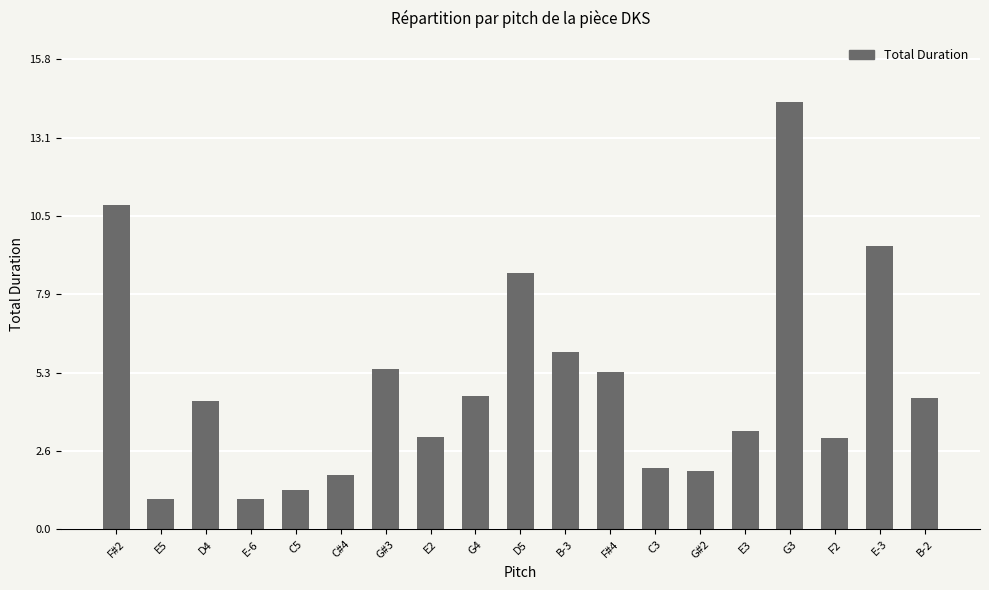

Where is the data nearest to the value 7?

B-3